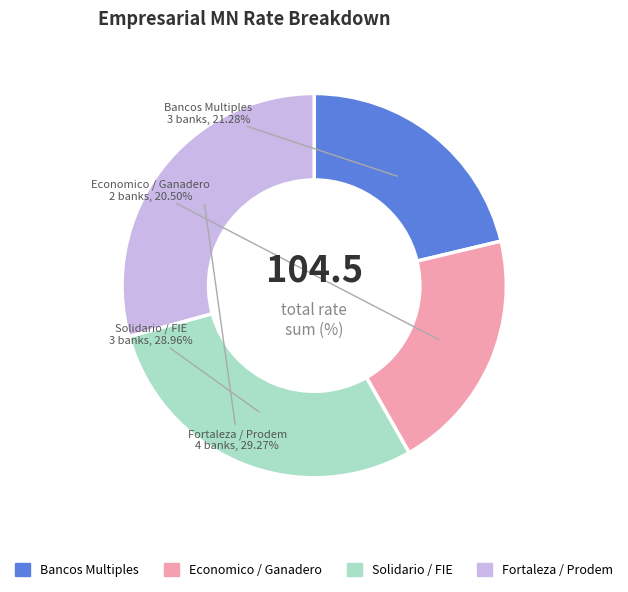

Is there any slice that represents more than half of the pie?

No